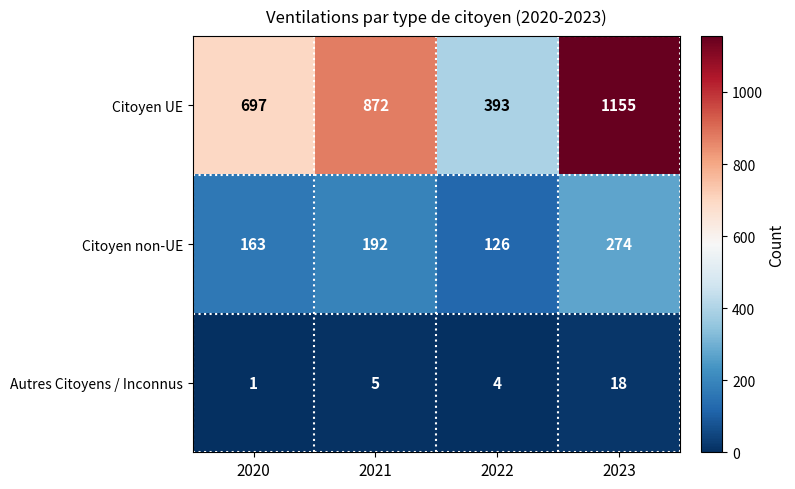

What is the difference between the highest and lowest values at 2022?

389